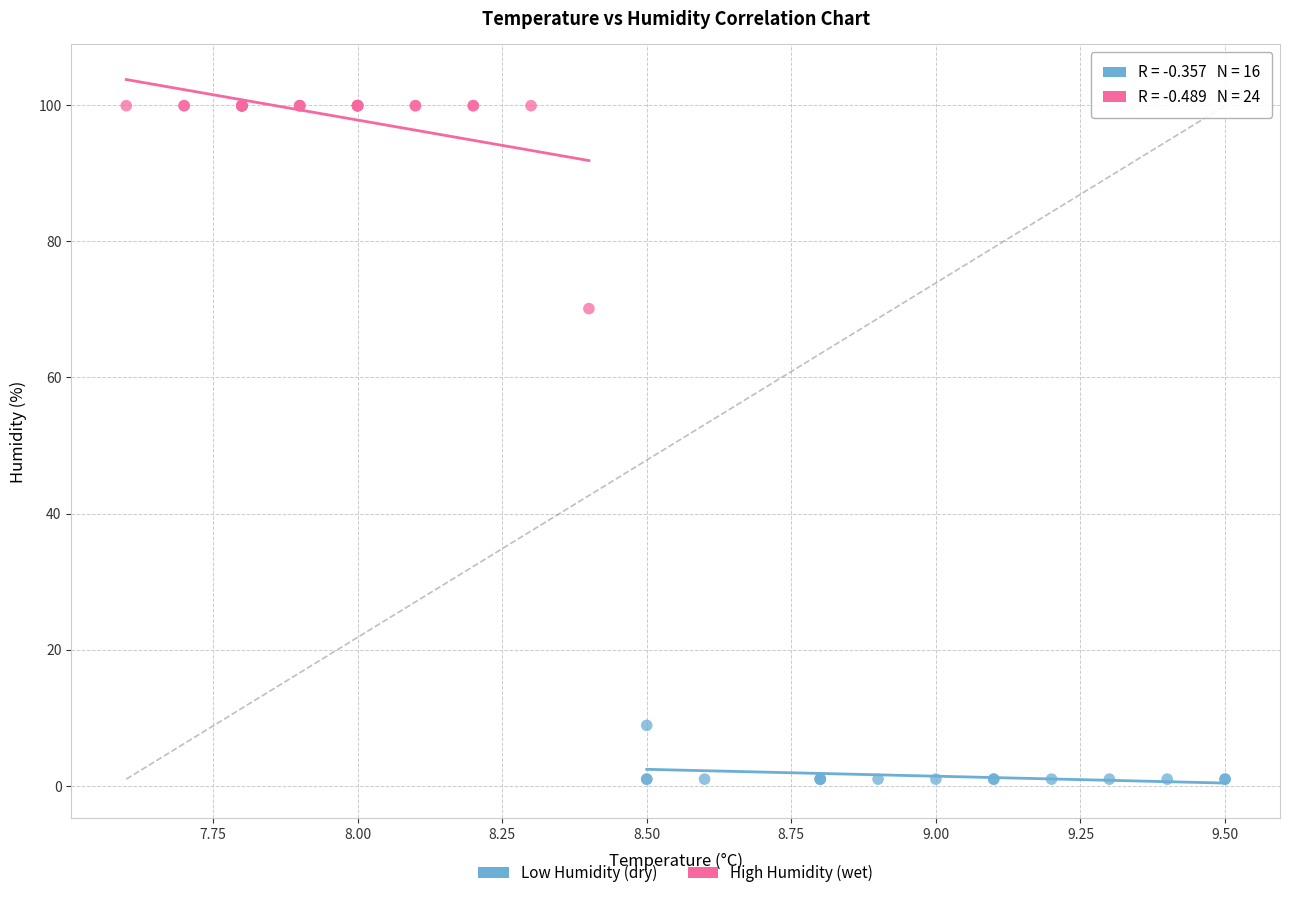

Which series reaches the minimum Y coordinate?

Low Humidity (dry)